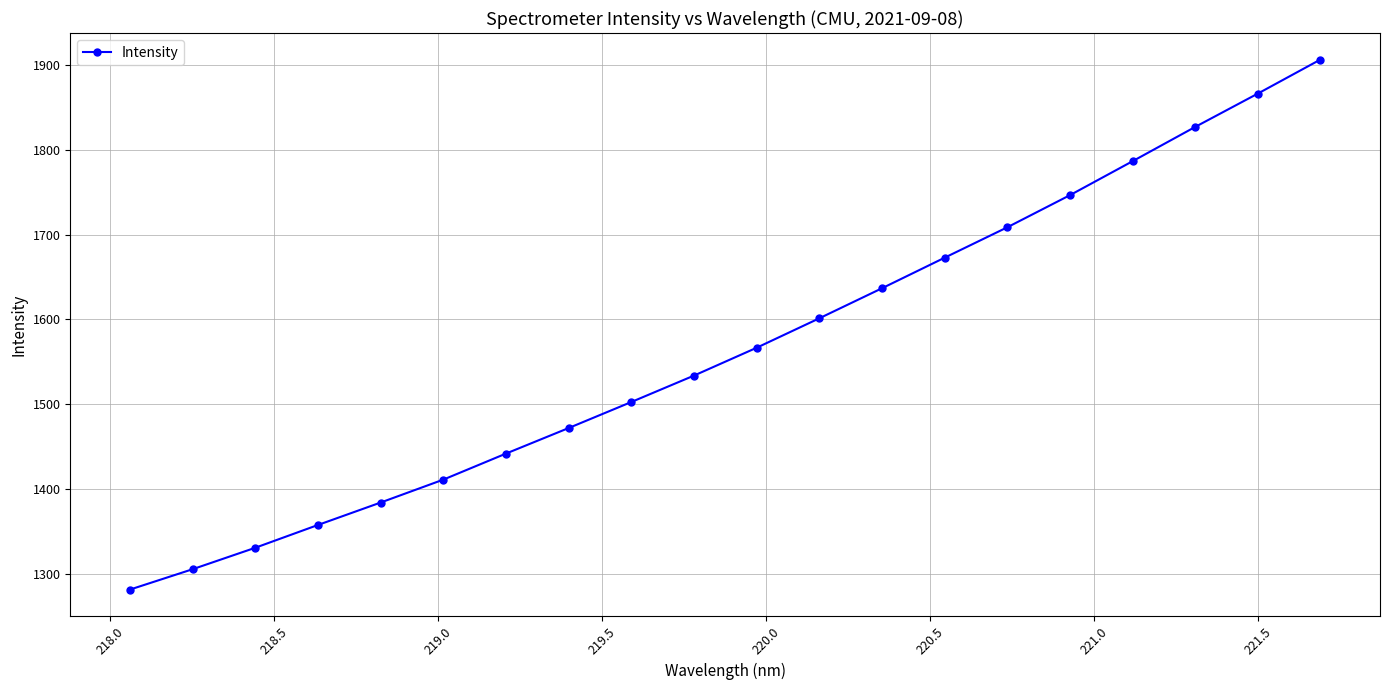

True or false: the data has more than 1 interior local peaks.

False